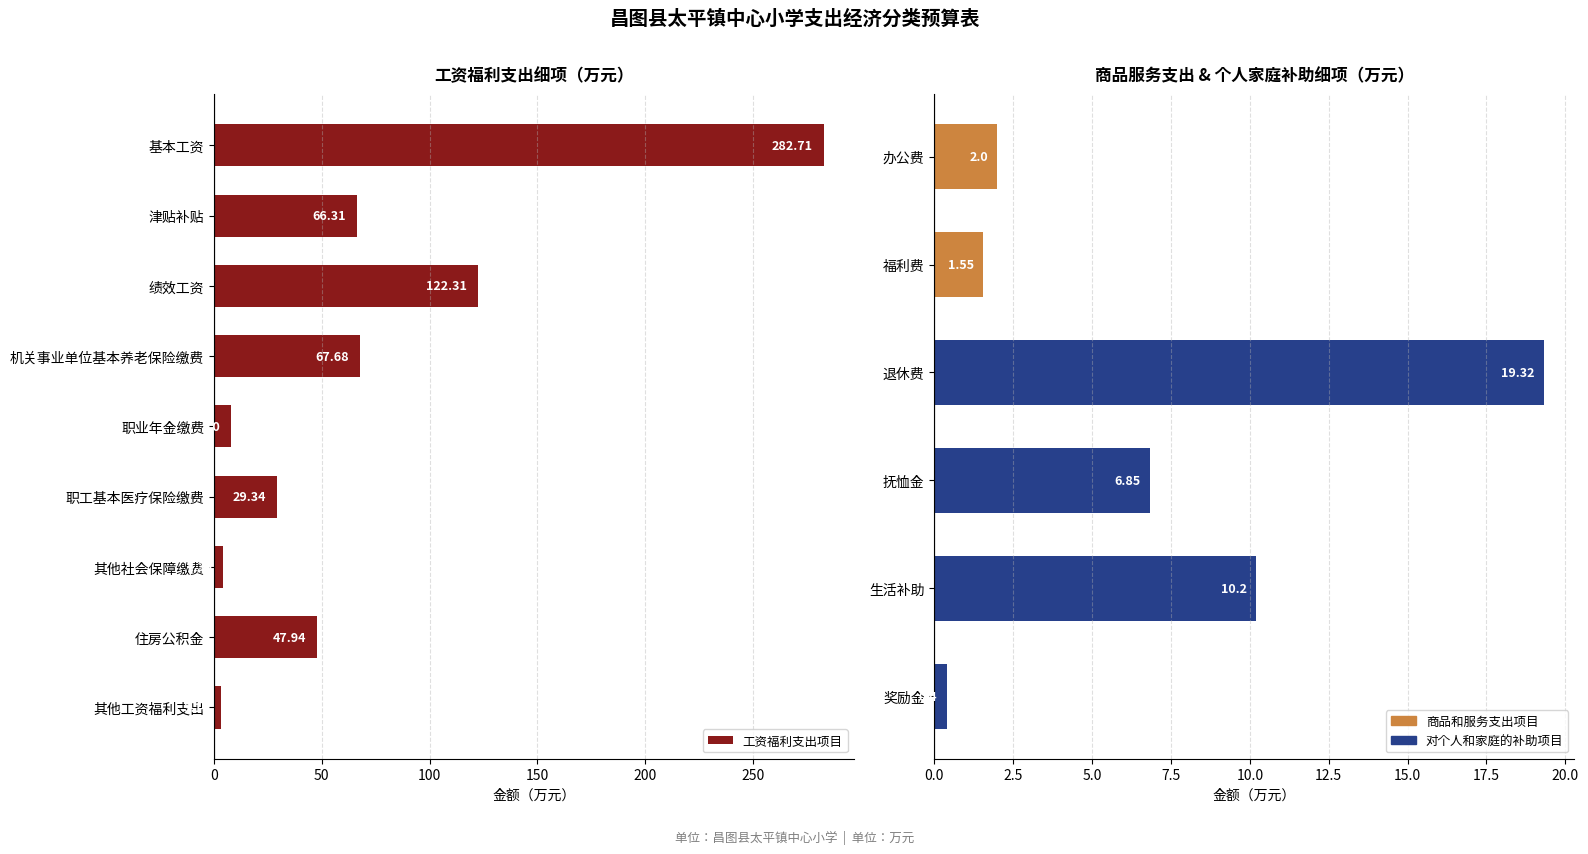

What is the maximum value shown in the chart?

282.7